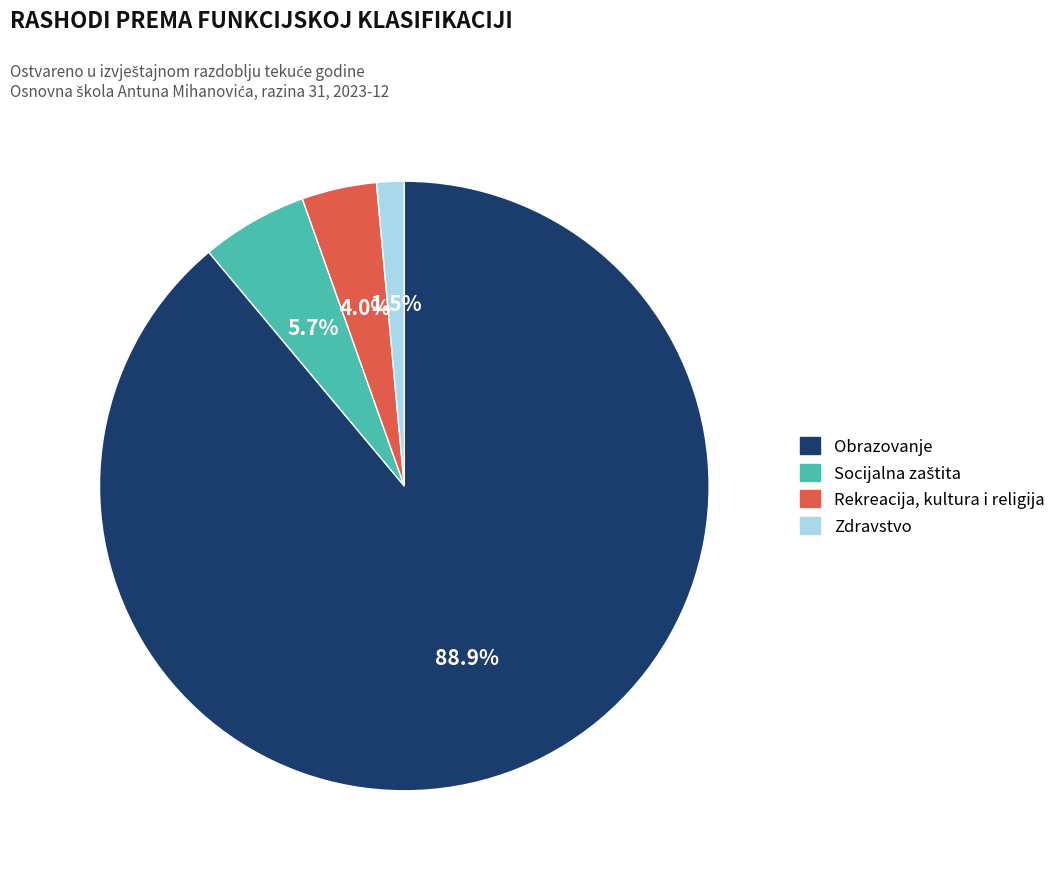

Is there any slice that represents more than half of the pie?

Yes